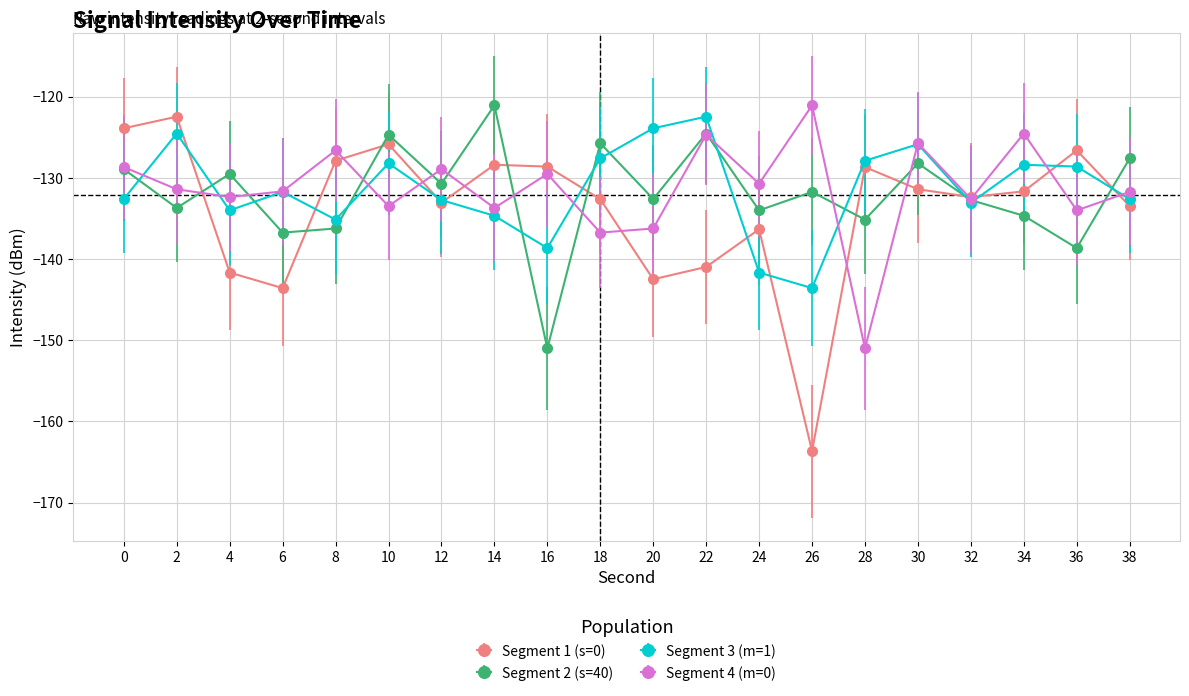

What is the average value of the Segment 2 (s=40) series?

-131.9